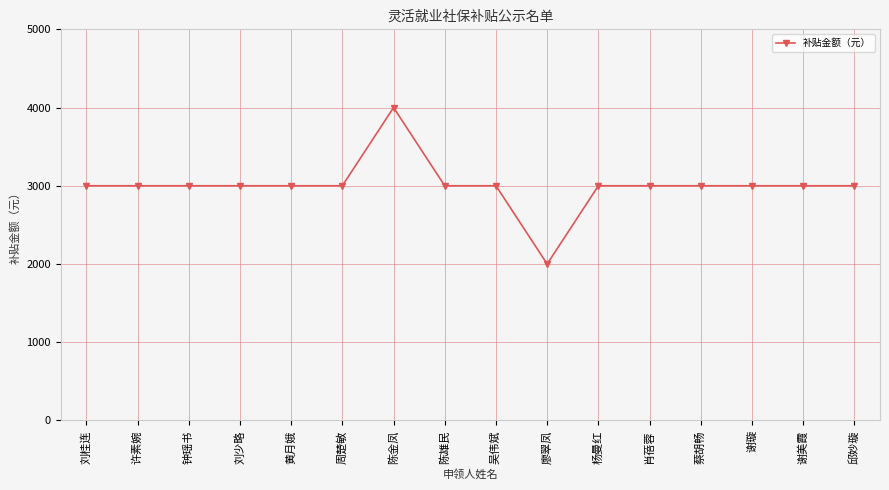

True or false: there are more than 0 points higher than both neighbors.

True